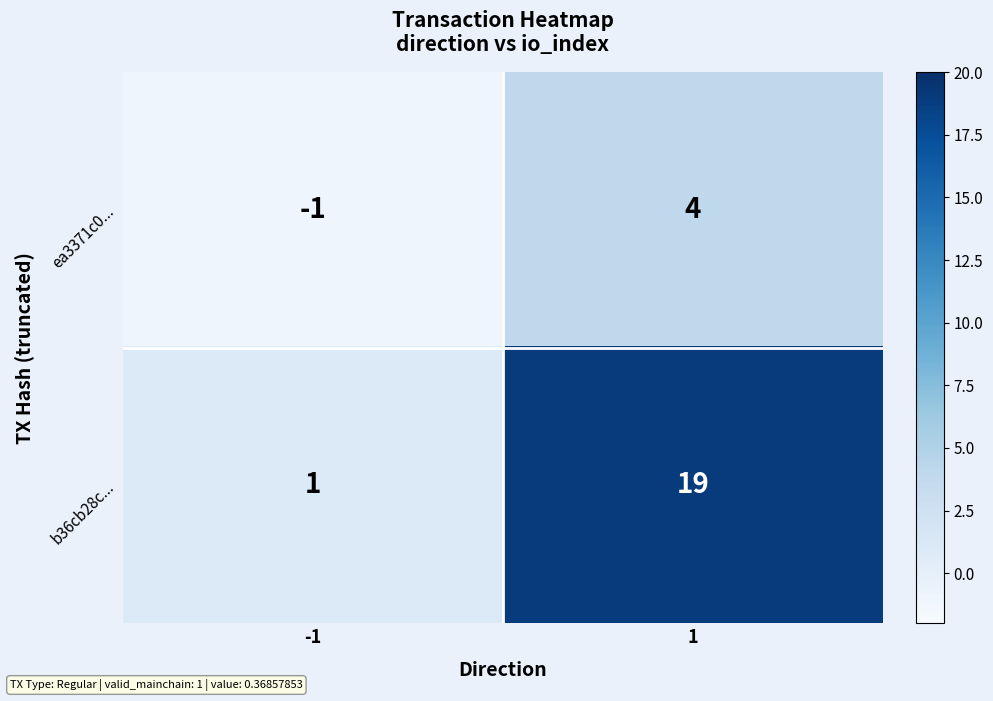

True or false: ea3371c0... has a value of -2 at -1.

False